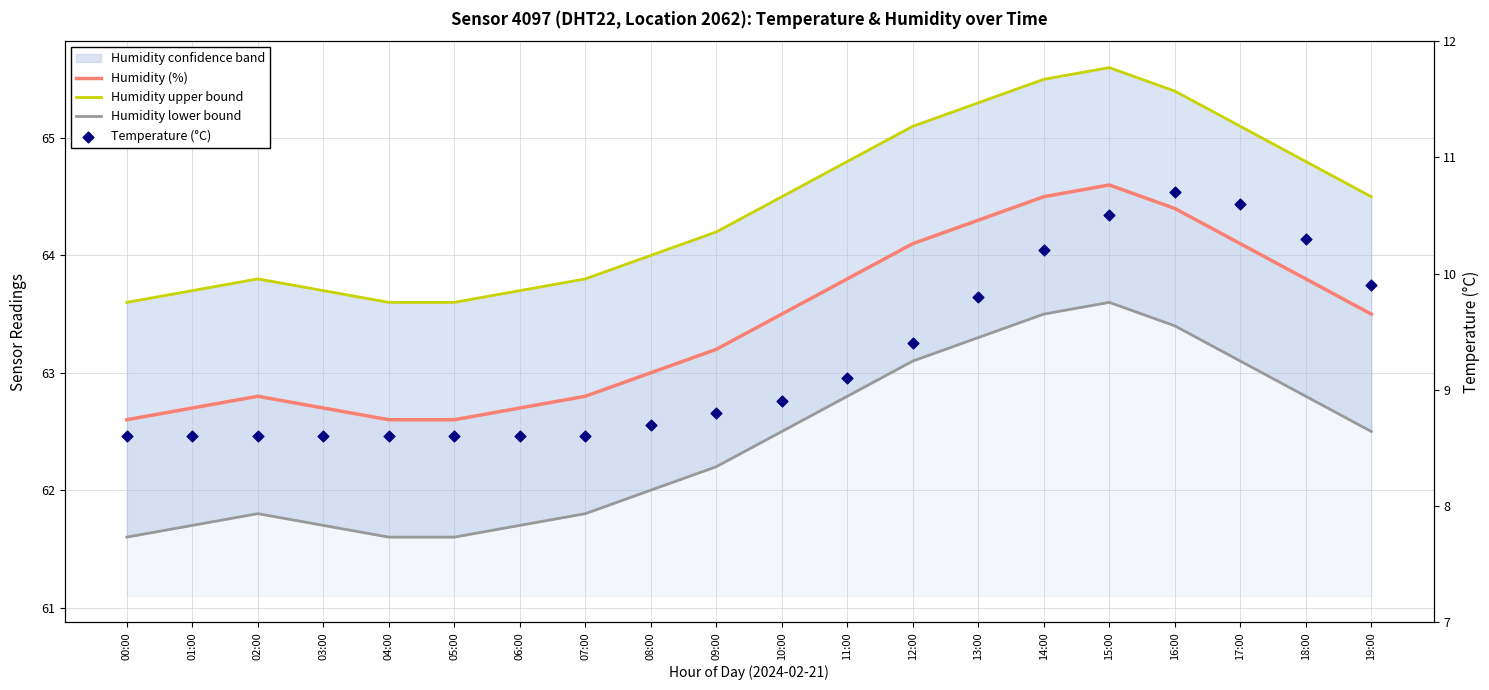

What is the total value across all series at 00:00?

196.4